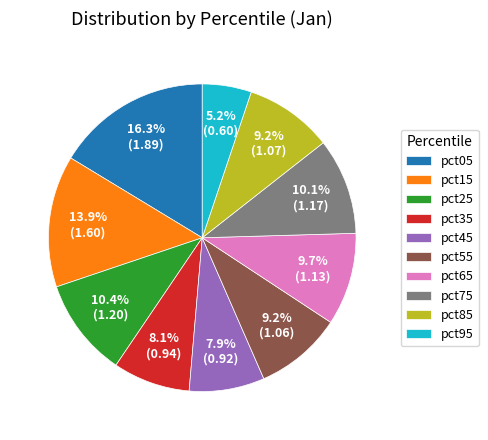

To the nearest percent, what percentage of the pie is pct15?

14%